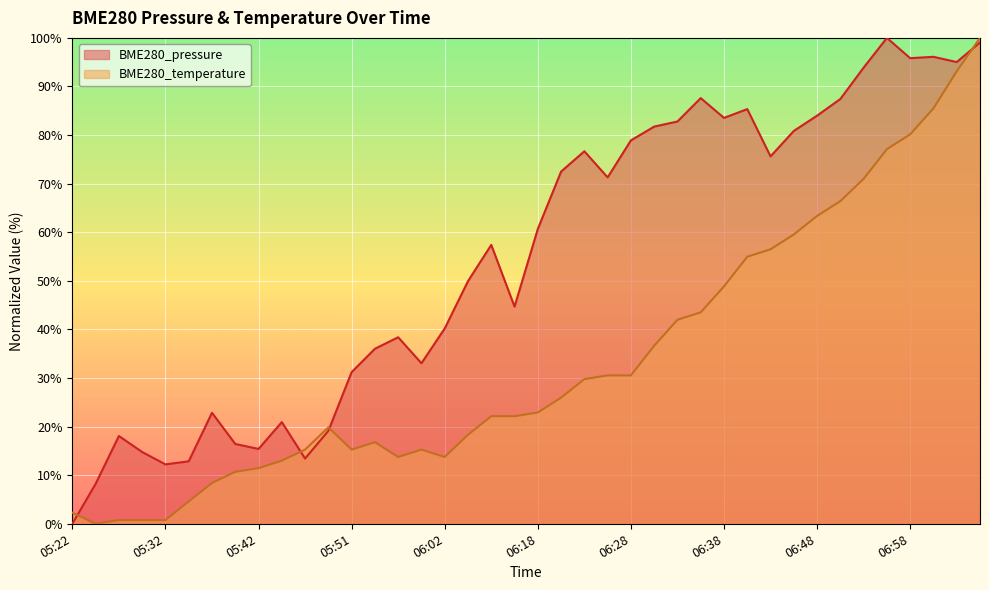

Which series has the largest range (max minus min)?

BME280_pressure